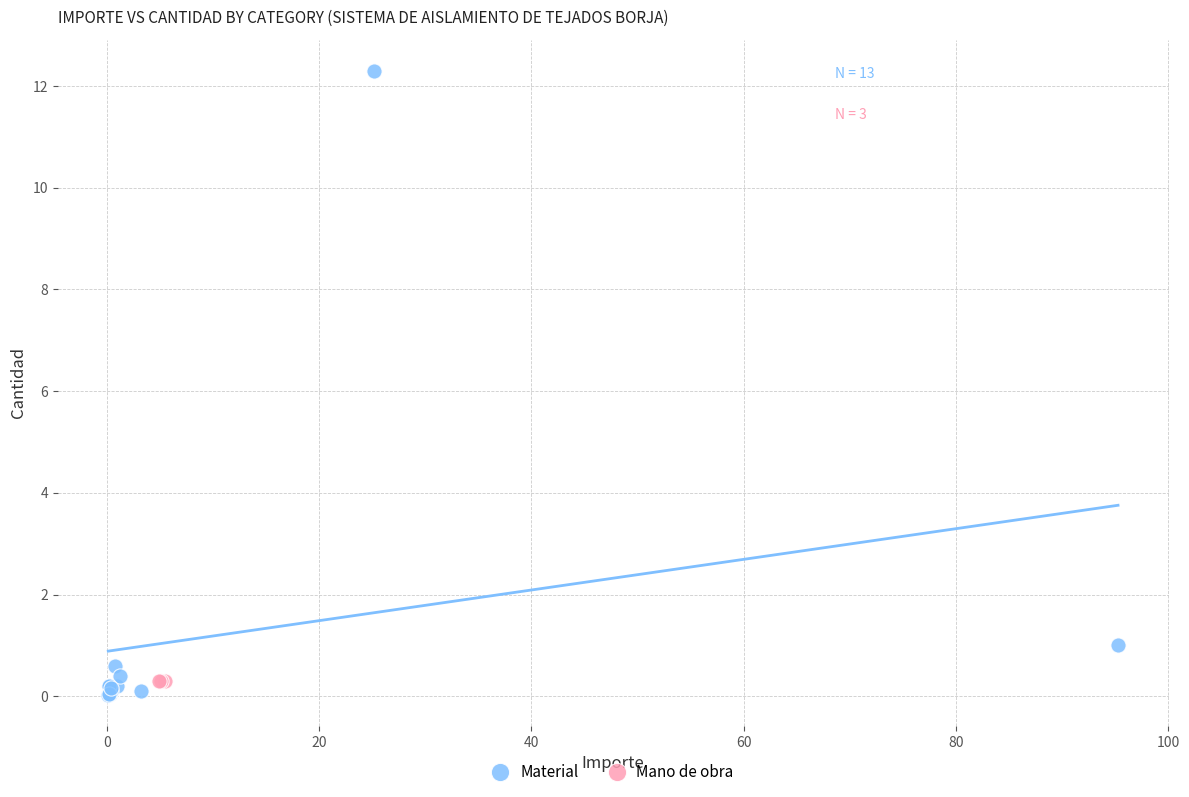

Which series contains the highest Y value?

Material